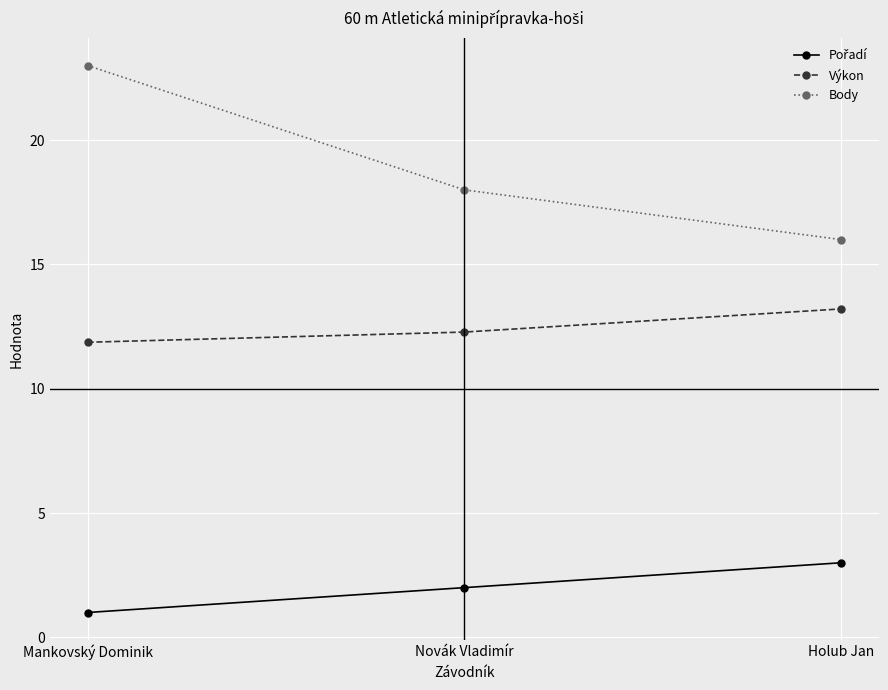

What is the total value across all series at Holub Jan?

32.2